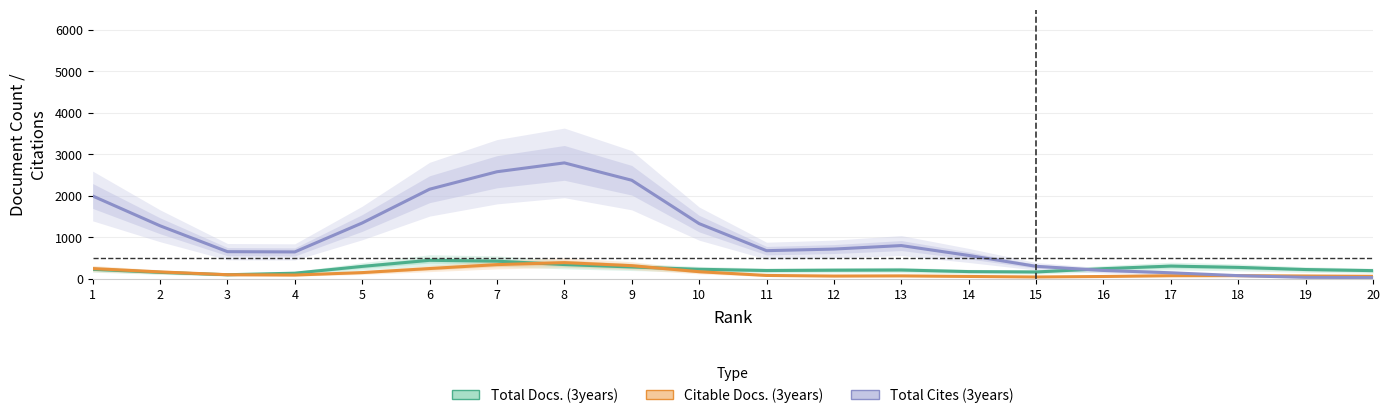

What is the difference between the maximum and minimum values in the Total Cites (3years) series?

2763.2